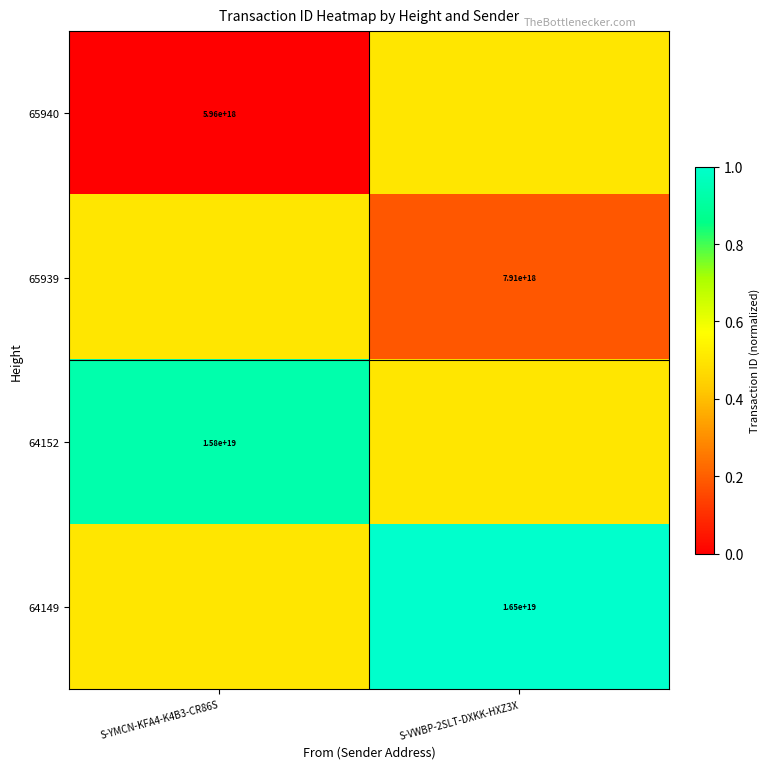

The 65940 series shows 5960000000000000000.0 at S-YMCN-KFA4-K4B3-CR86S. True or false?

True